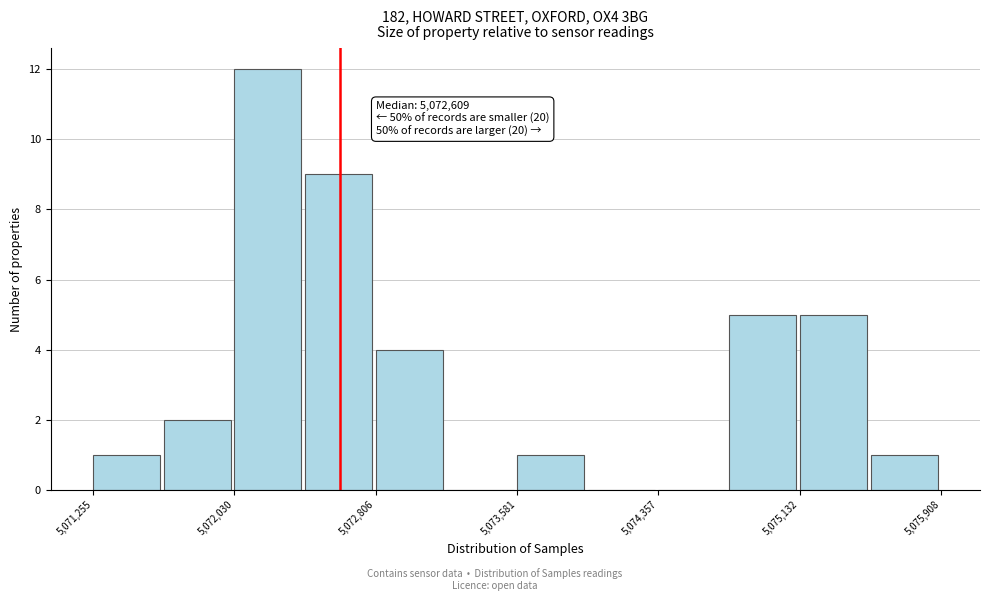

Read against the x-axis, roughly where is the centre of the tallest bar?

5072200